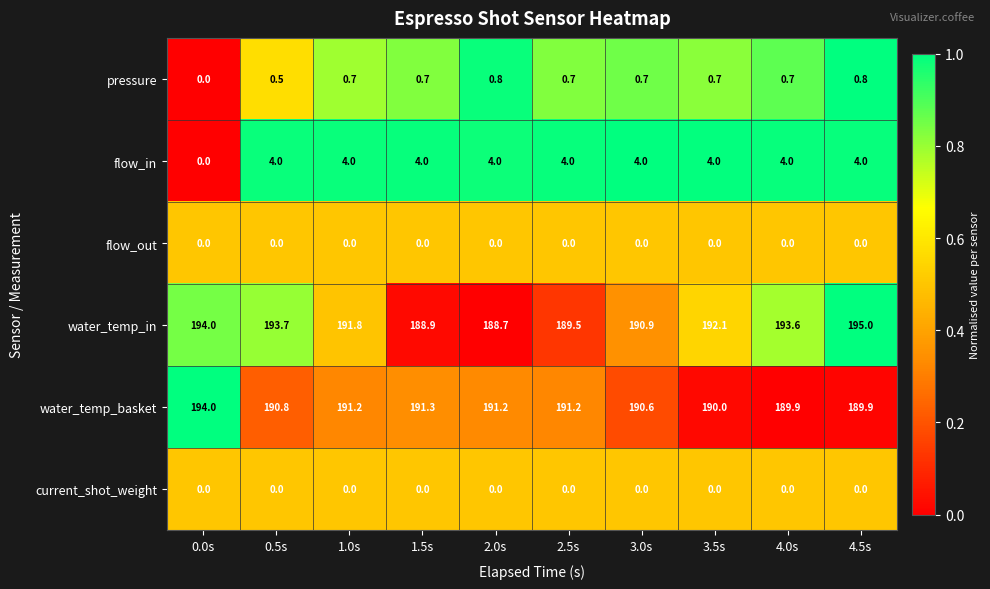

Count the pressure values in the range 0 to 1.

10